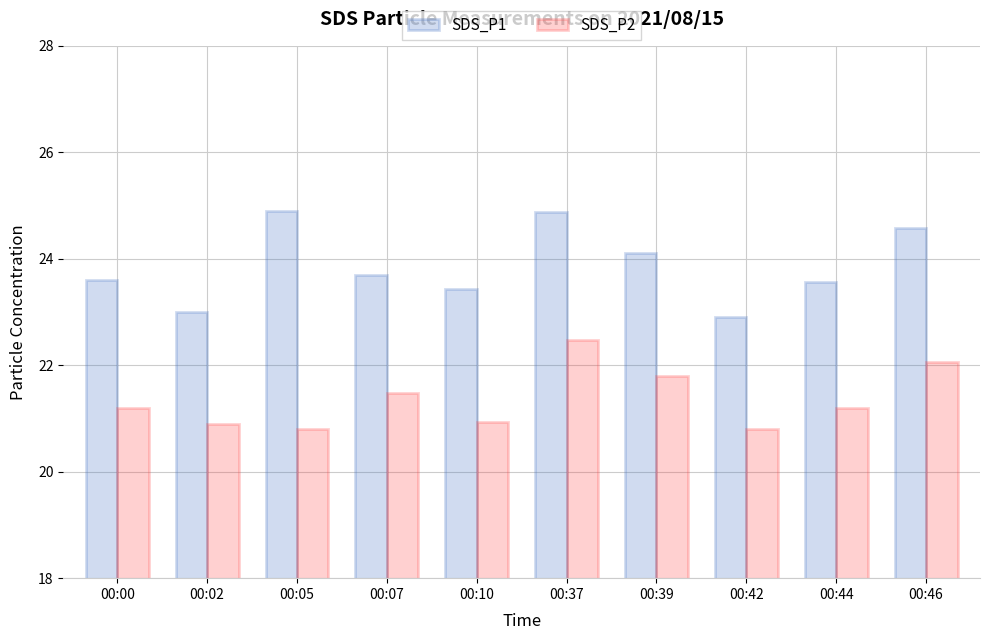

Which series has the widest spread of values?

SDS_P1